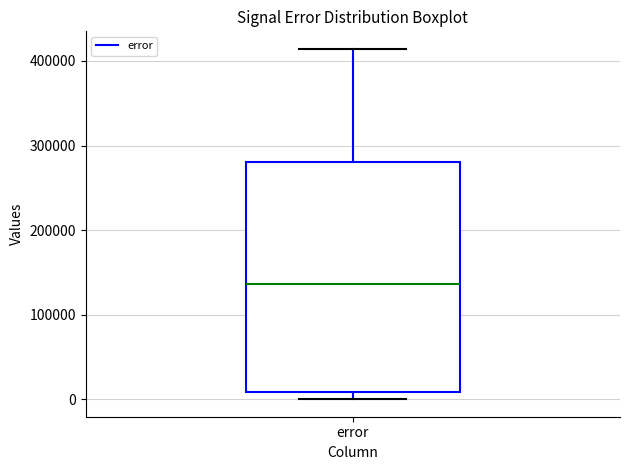

Where is the upper edge of the box for error on the y-axis? The values are not printed on the chart, so give them approximately, as read against the axis.

280000